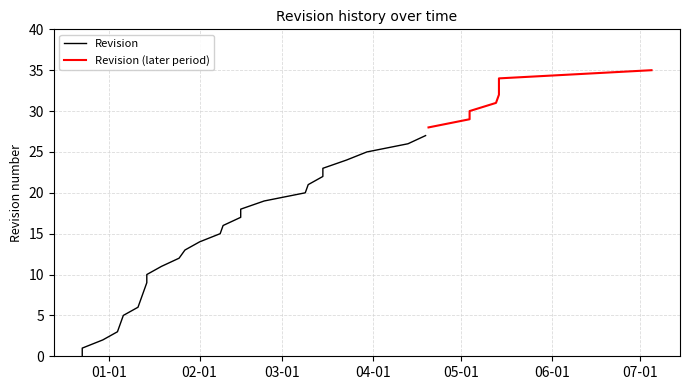

Count the number of values greater than 18.

17